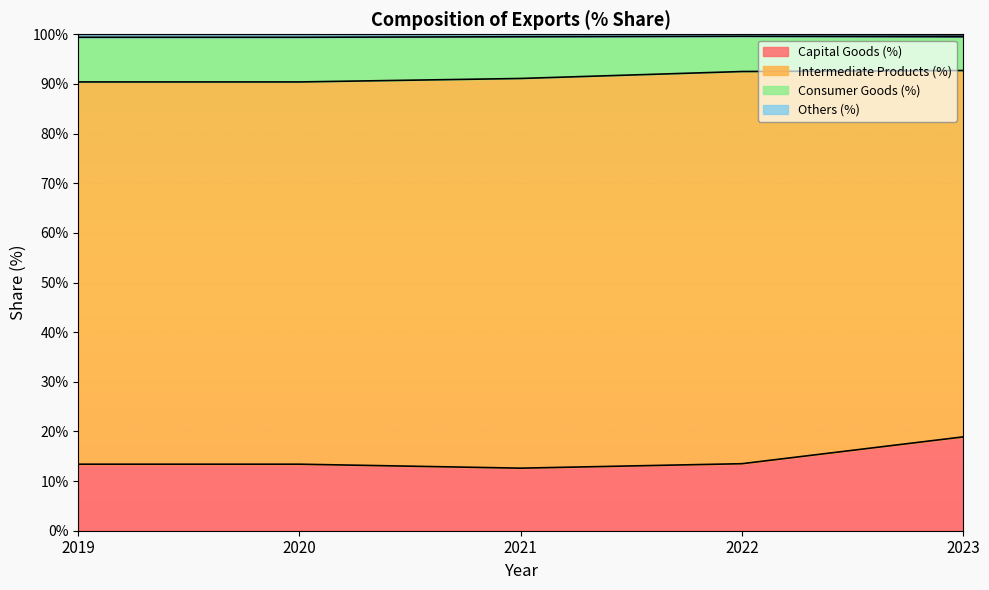

Is it true that Capital Goods (%) equals 11.6 at 2023?

False